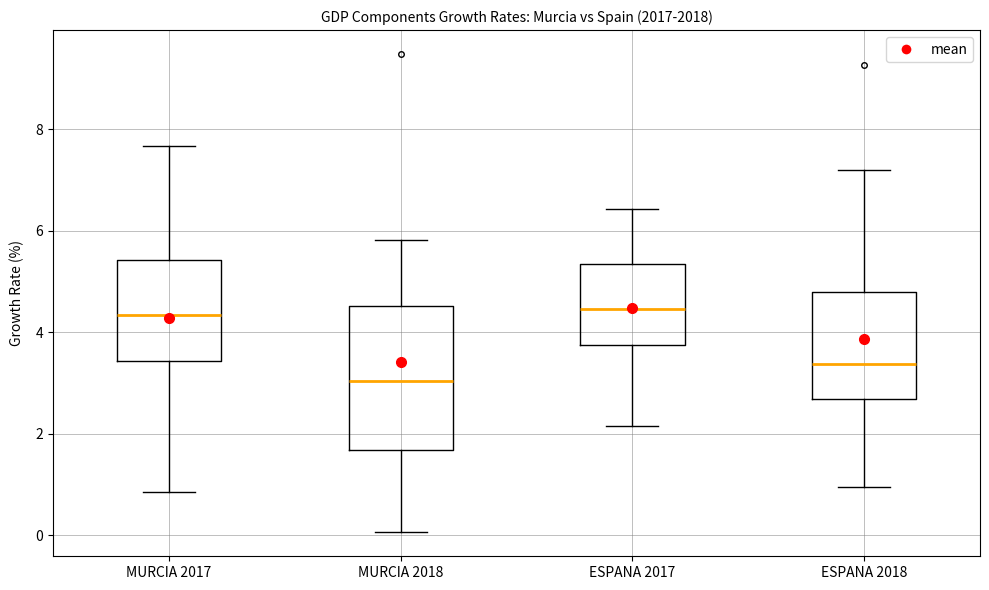

Where is the upper edge of the box for ESPANA 2018 on the y-axis? The values are not printed on the chart, so give them approximately, as read against the axis.

4.8